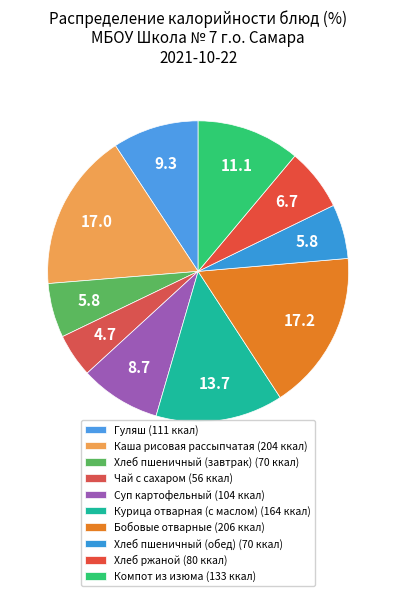

To the nearest percent, what portion does Чай с сахаром represent?

5%